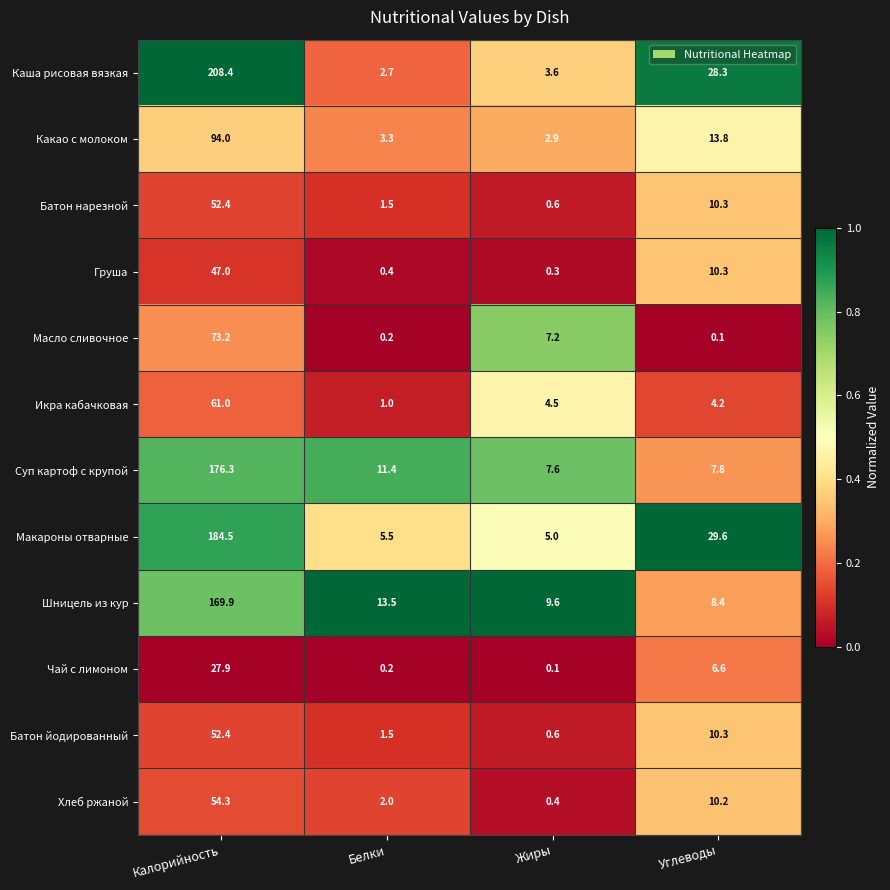

What is the difference between the maximum and minimum values in the Макароны отварные series?

179.5